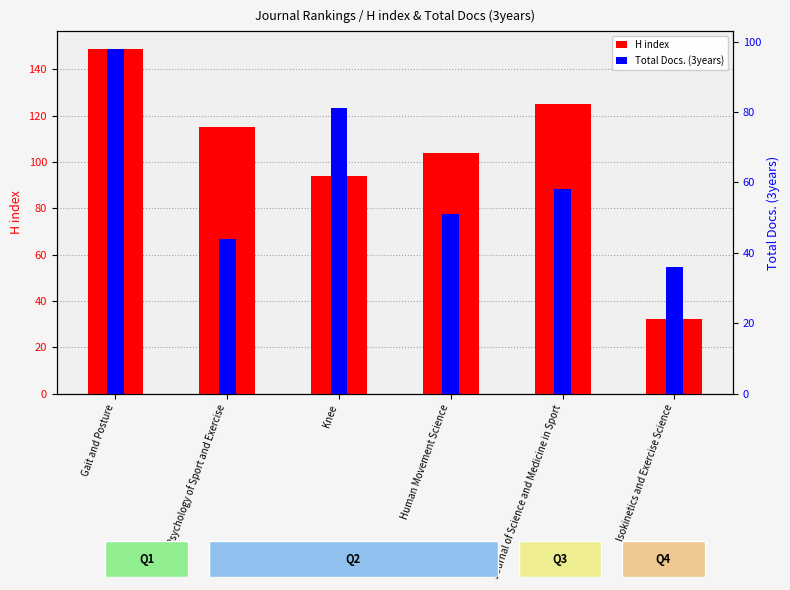

At Human Movement Science, list the series in order from smallest to largest.

Total Docs. (3years), H index